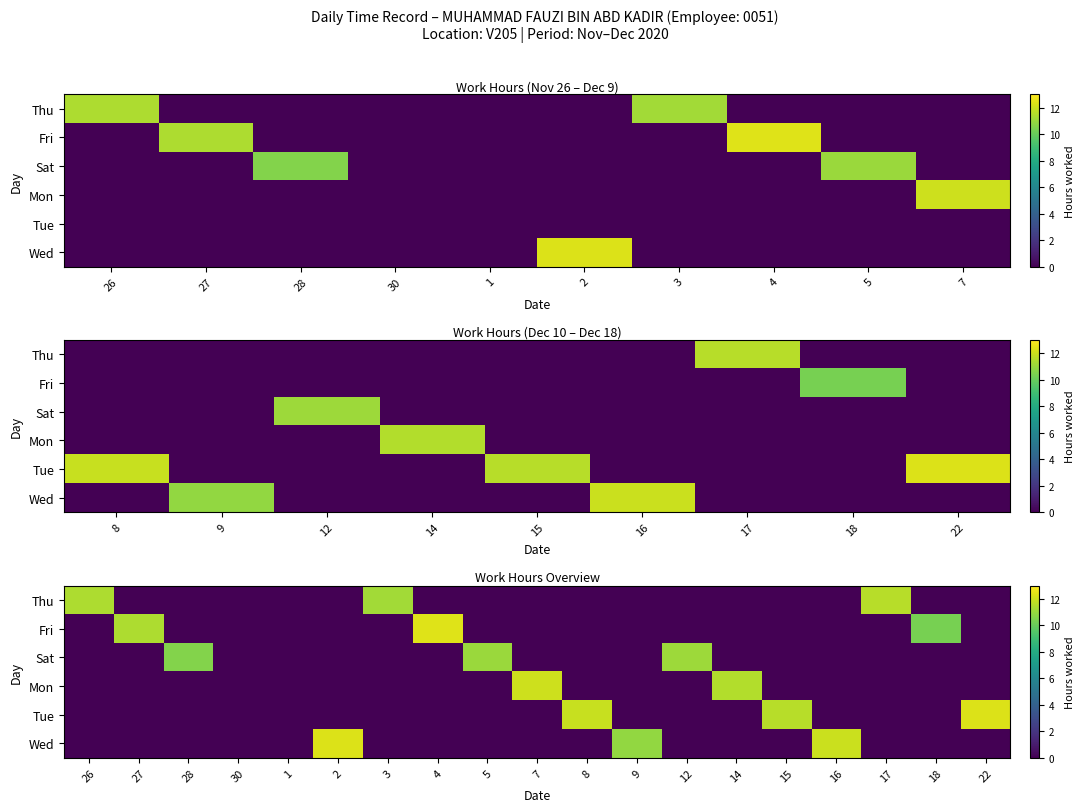

What is the total value across all series at 2?

12.3